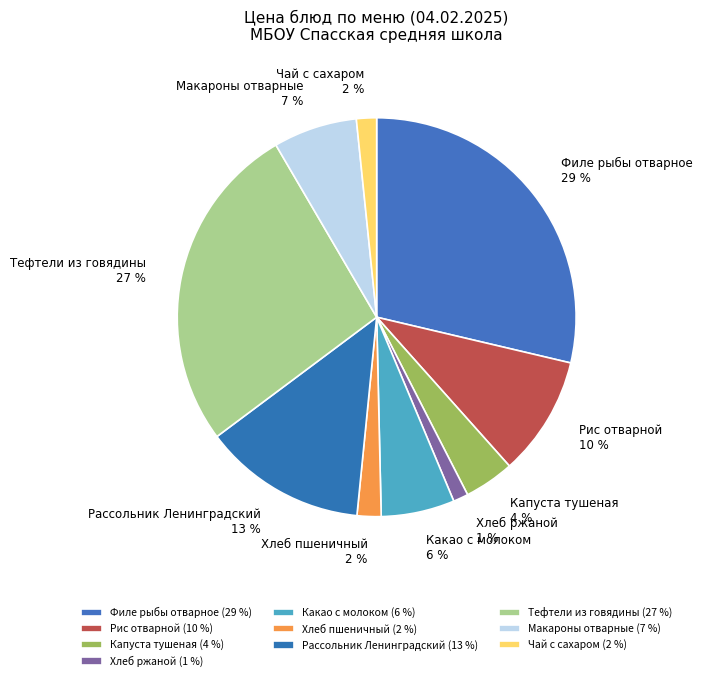

To the nearest percent, what portion does Хлеб ржаной represent?

1%